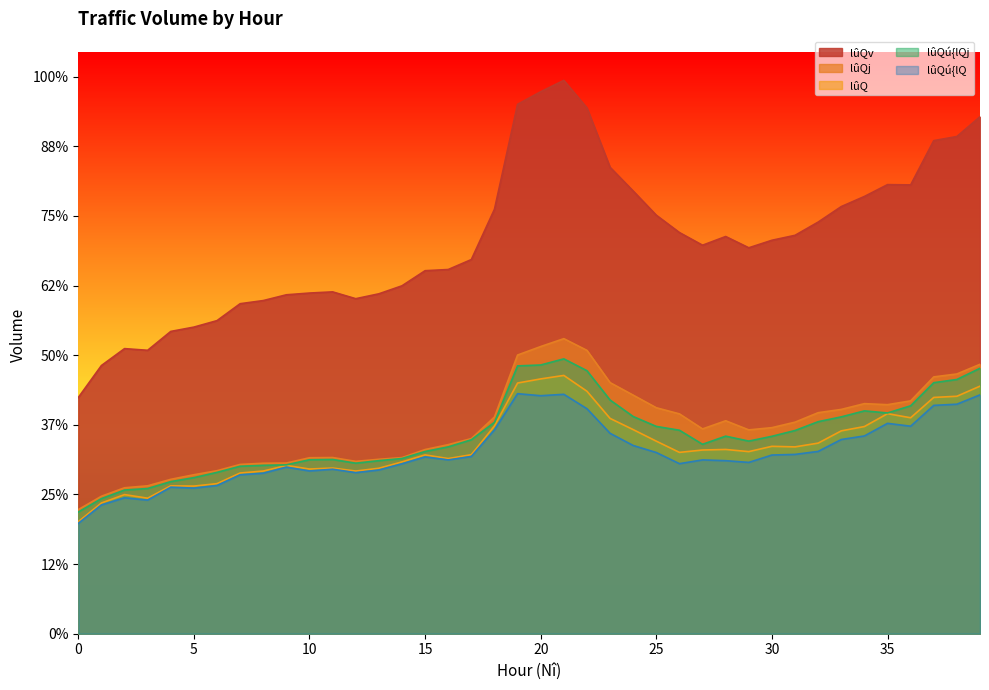

What are all the series names shown in the legend?

lûQv, lûQj, lûQ, lûQú{lQj, lûQú{lQ